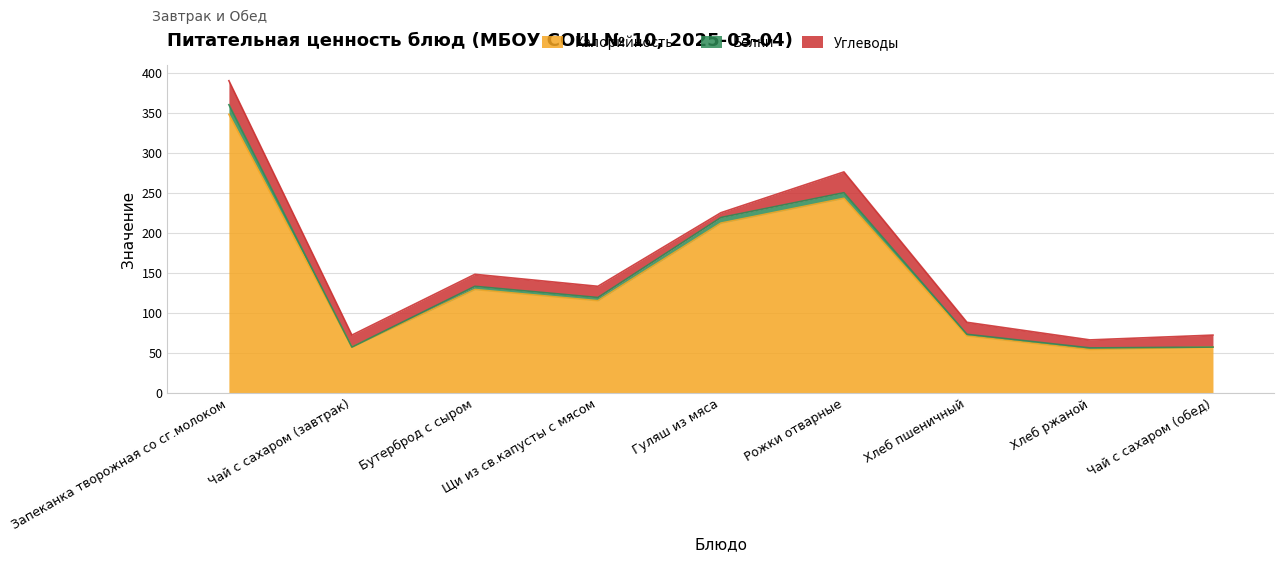

True or false: Калорийность has more than 2 points higher than both neighbors.

False